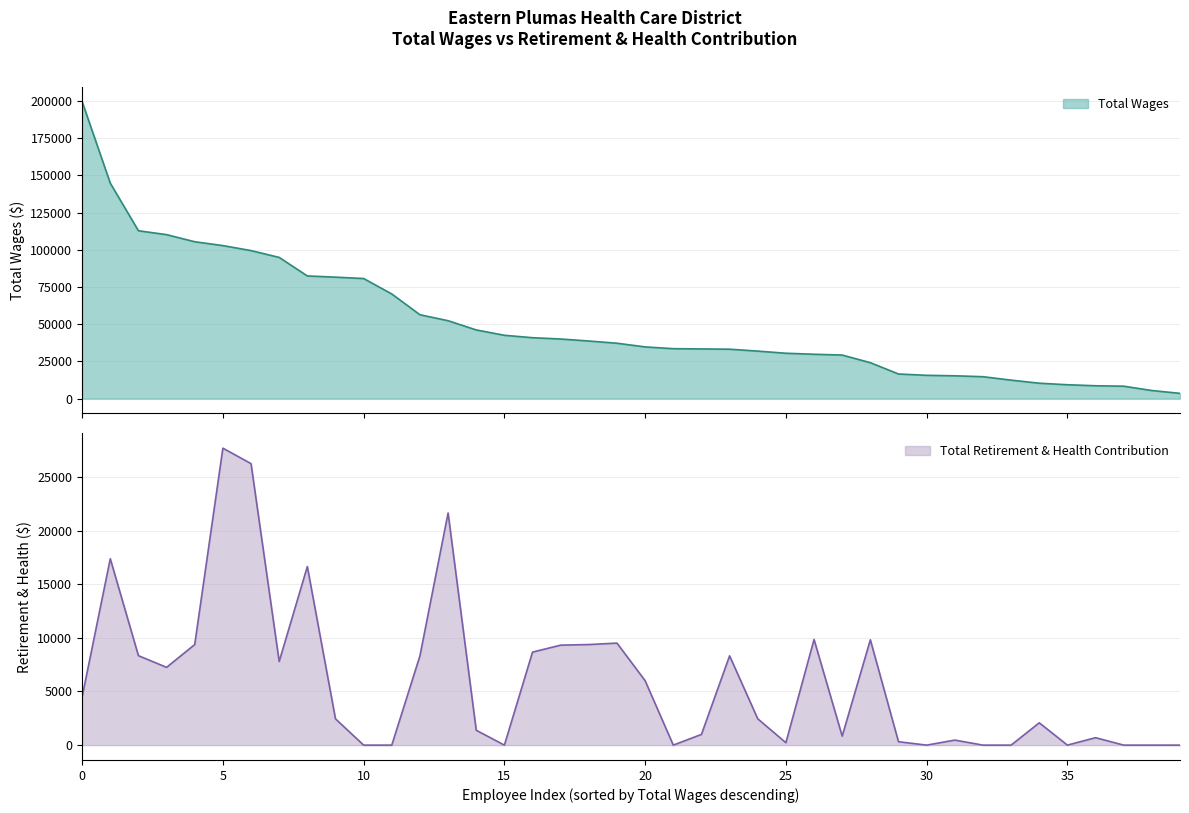

The value of Total Retirement & Health Contribution at 0 is 4500. True or false?

True